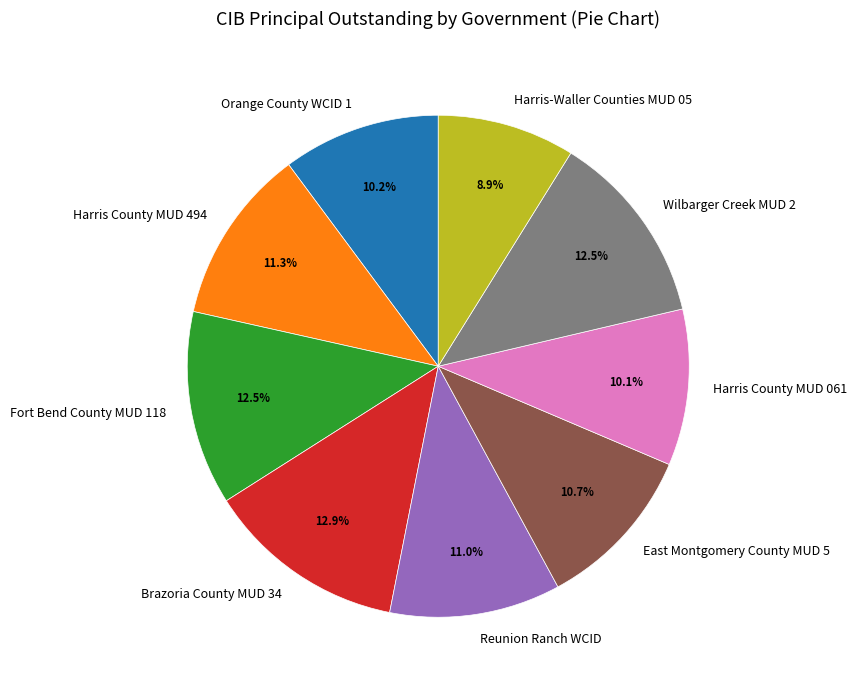

To the nearest percent, what is the difference between the Harris-Waller Counties MUD 05 and Fort Bend County MUD 118 slice percentages?

4%